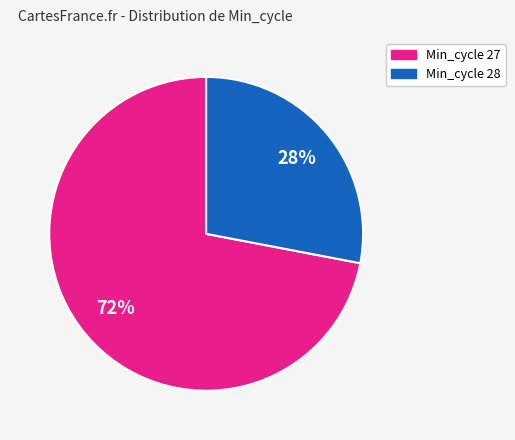

To the nearest percent, what is the difference between the largest and smallest slice percentages?

44%